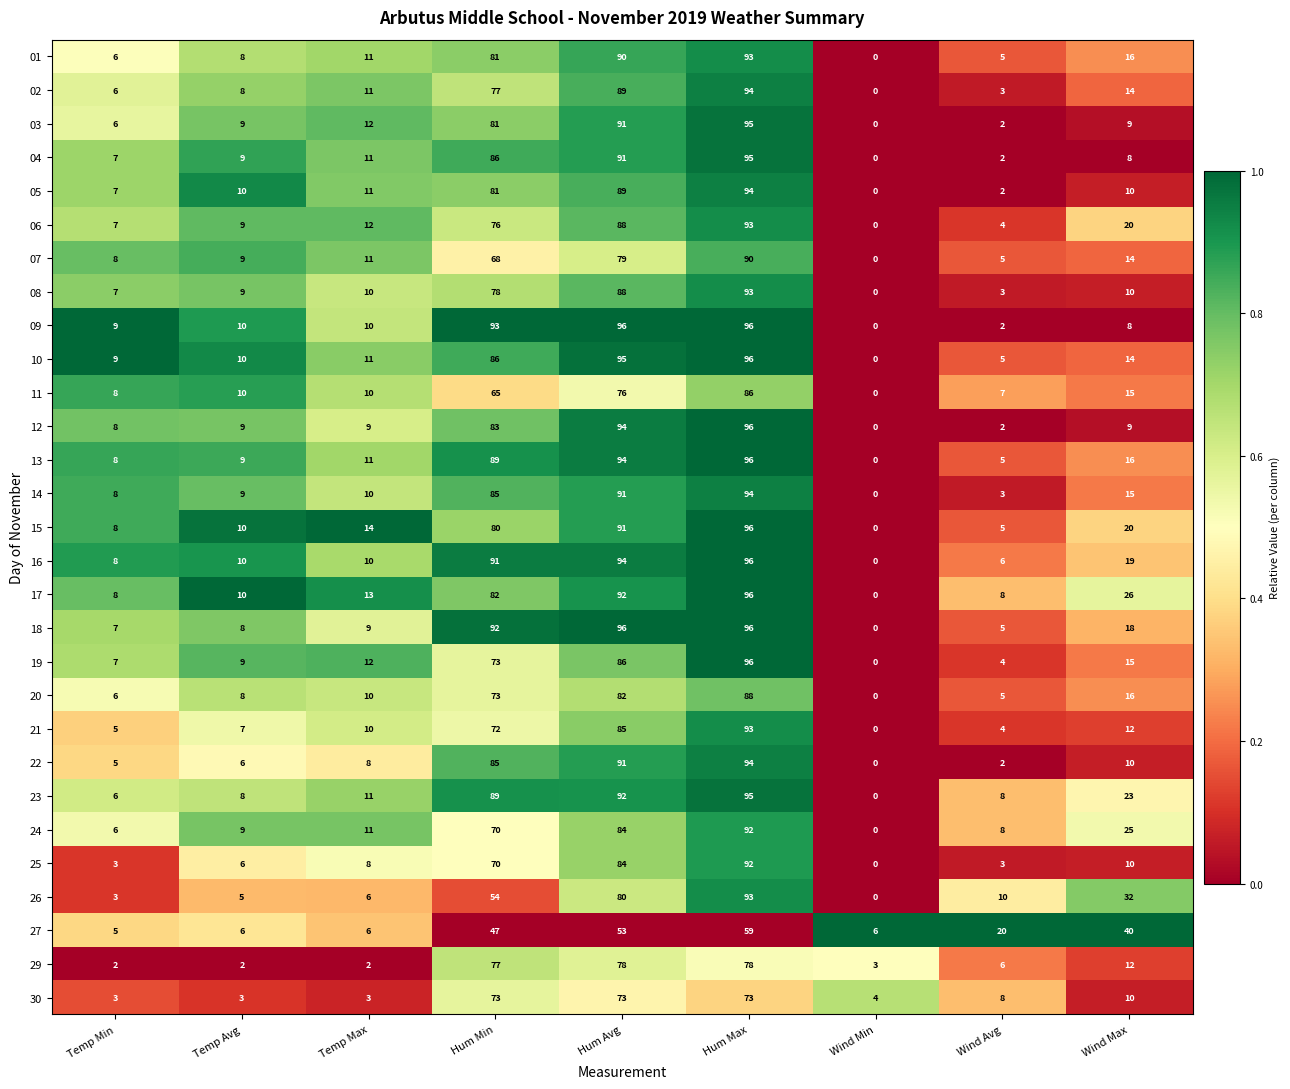

What is the difference between the highest and lowest values at Temp Avg?

8